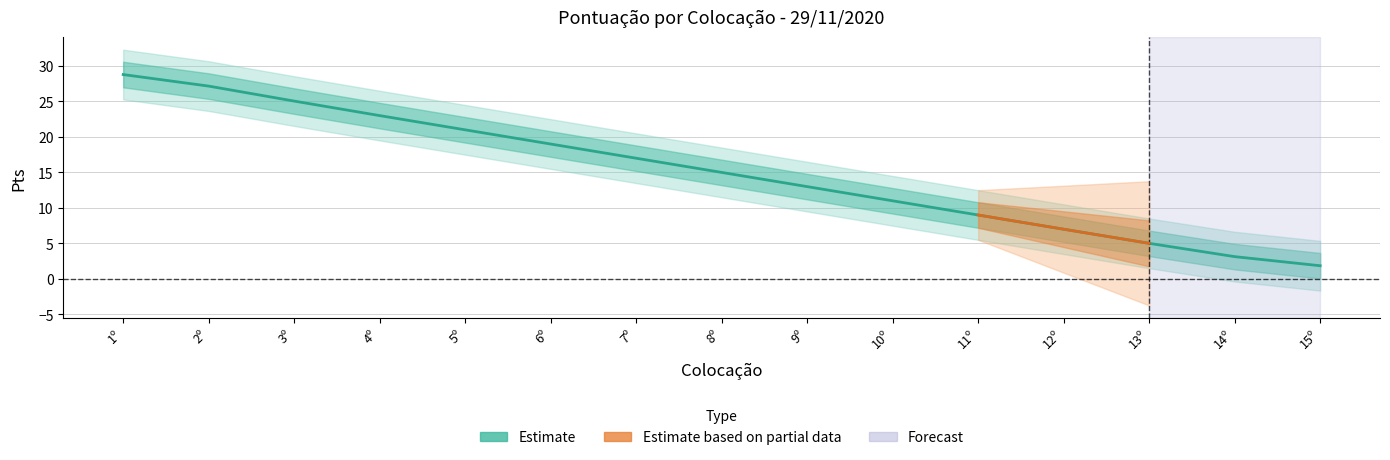

Does the chart display data point markers on the line(s)?

No